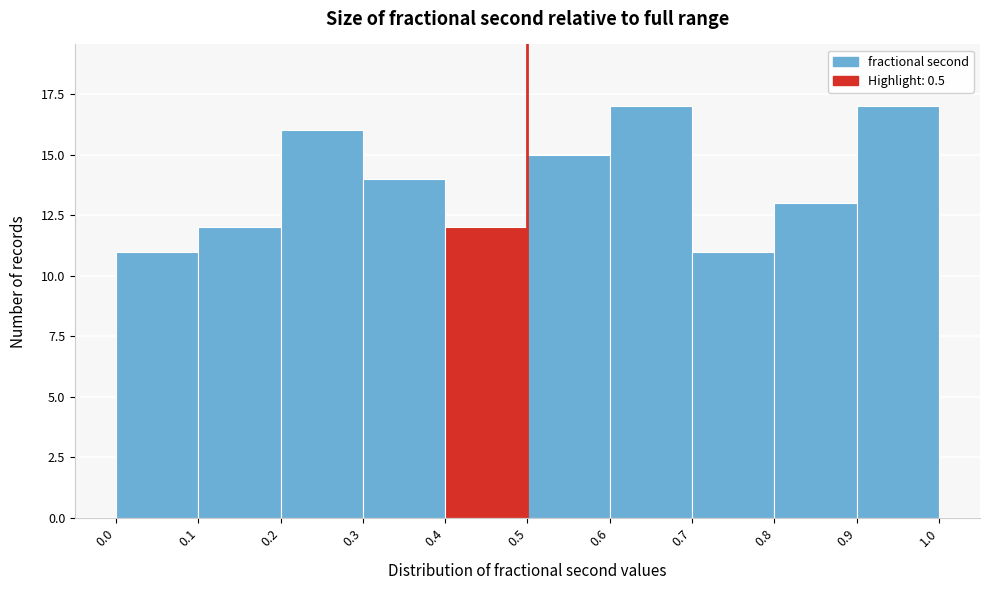

What is the height of the bar covering 0.7 to 0.8 on the x-axis? The values are not printed on the chart, so give them approximately, as read against the axis.

11